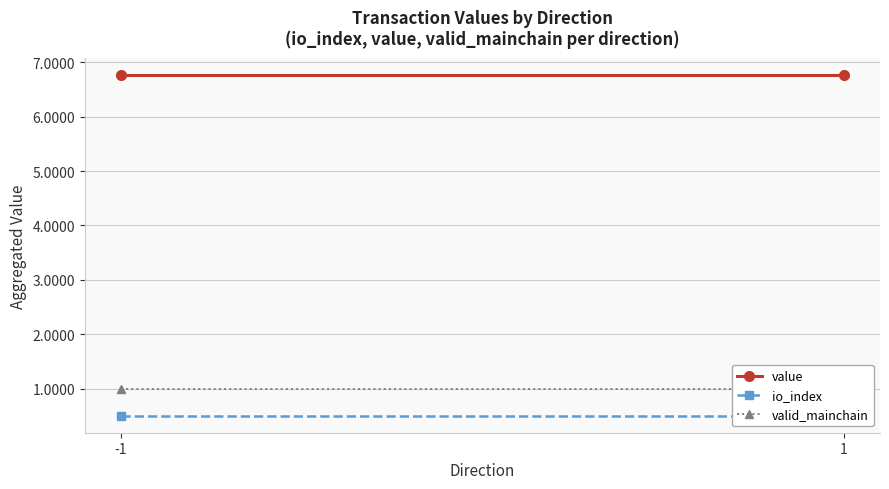

At -1, list the series in order from largest to smallest.

value, valid_mainchain, io_index